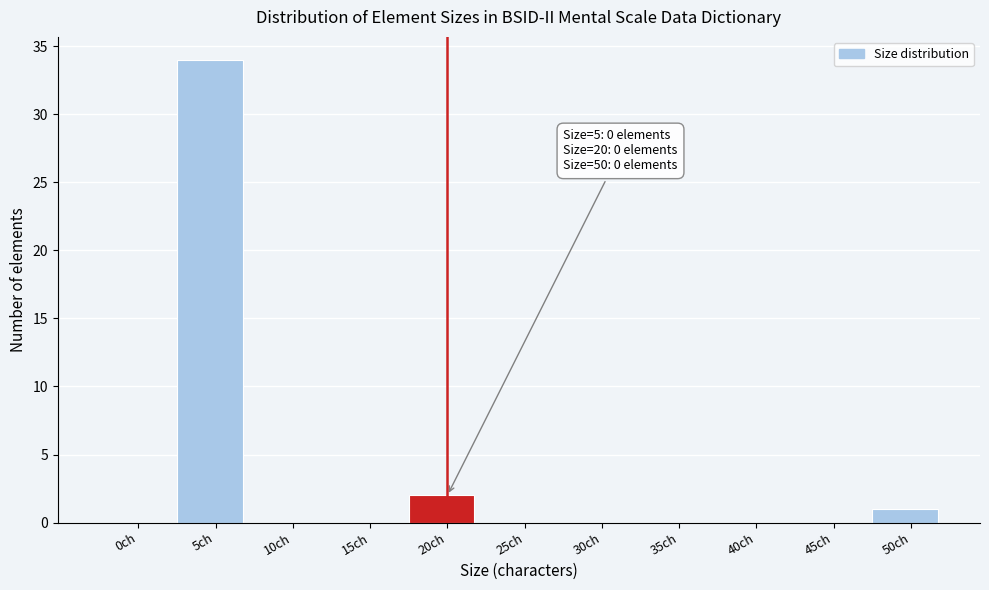

Reading left to right, list all the values displayed in this chart.

0ch=0	5ch=34	10ch=0	15ch=0	20ch=2	25ch=0	30ch=0	35ch=0	40ch=0	45ch=0	50ch=1